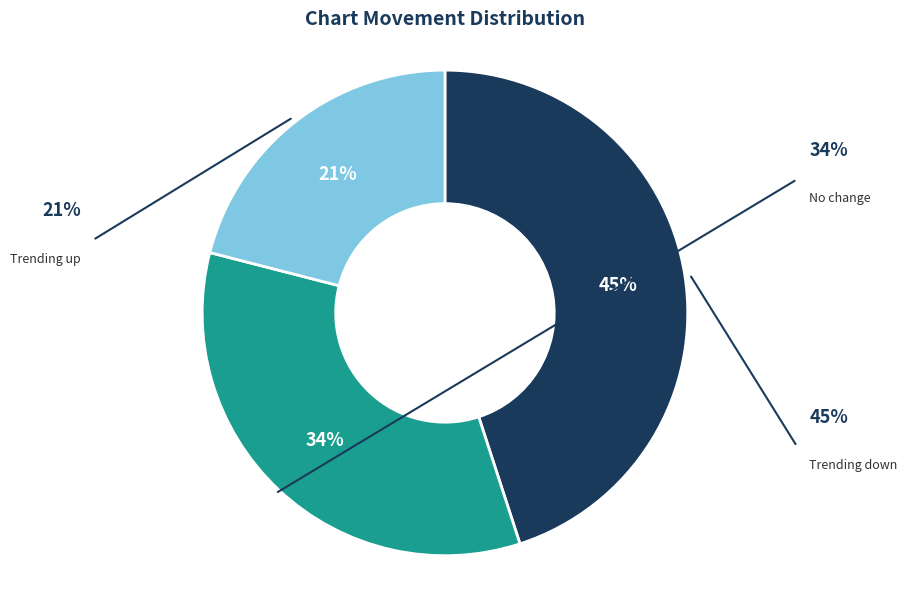

Does any single category account for the majority?

No